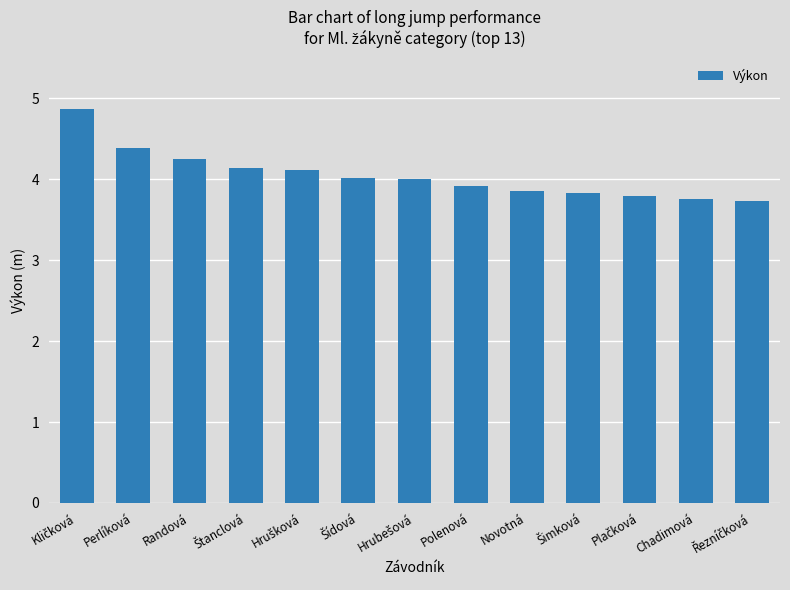

True or false: the data shows 1.9 at Novotná.

False